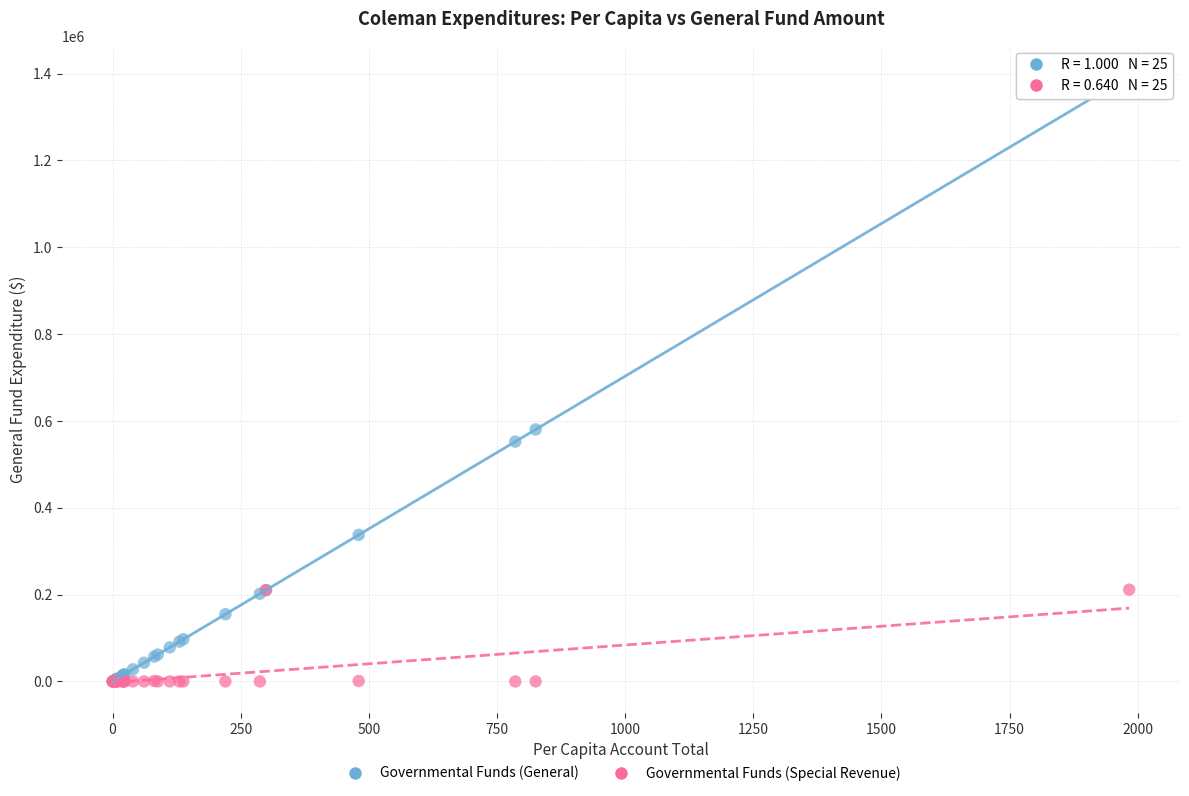

Across all series, what Y value is closest to 697127?

580247